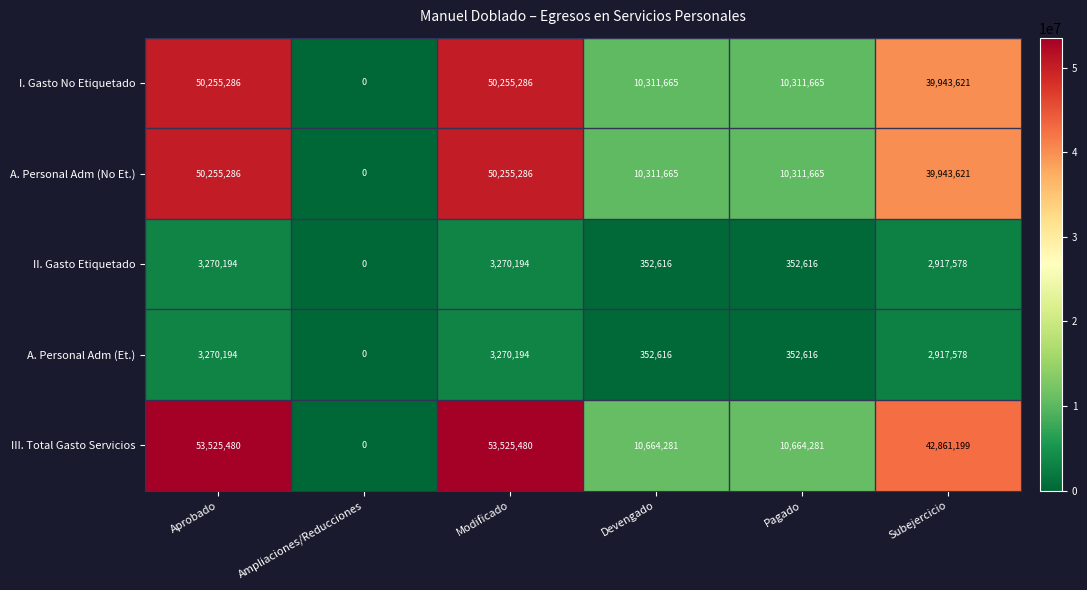

How many A. Personal Adm (No Et.) values are between 10311665 and 50255286?

5